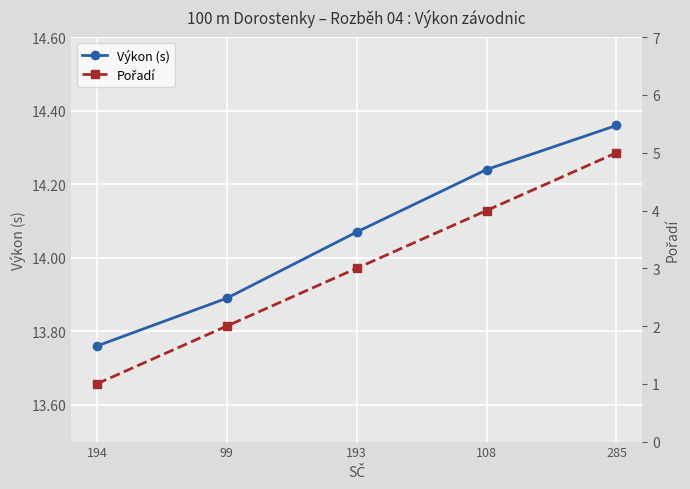

What position from the right is 194?

5